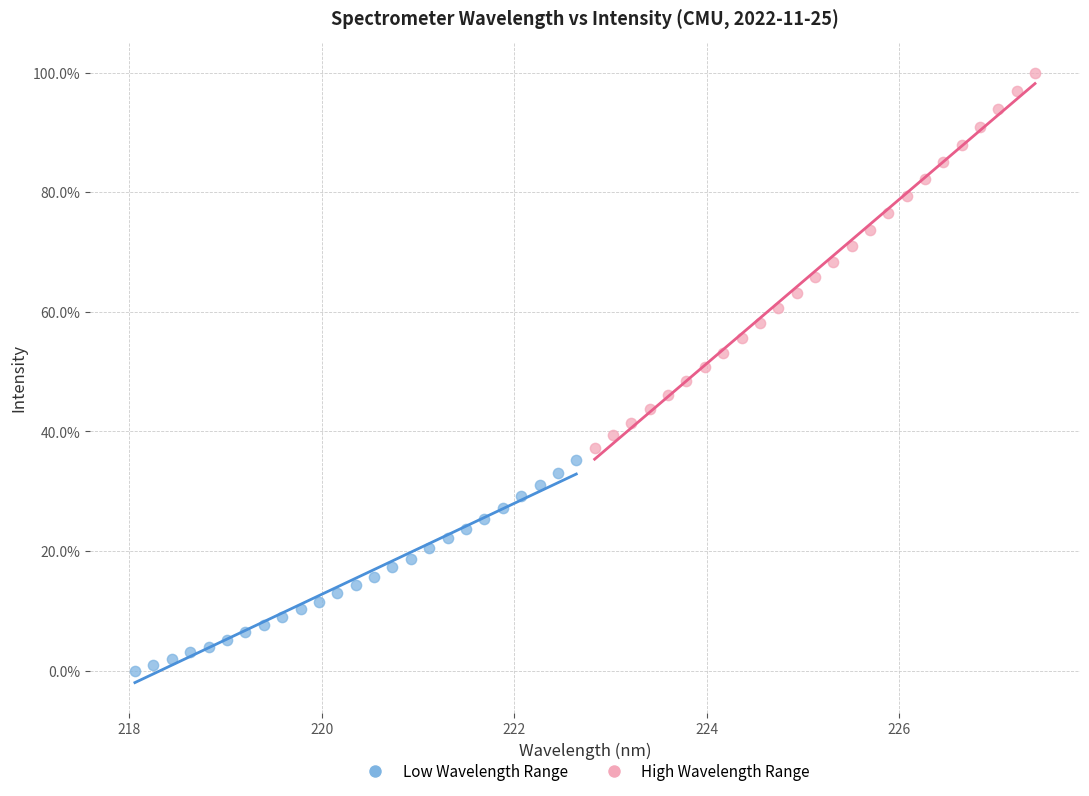

What are all the series names shown in the legend?

Low Wavelength Range, High Wavelength Range